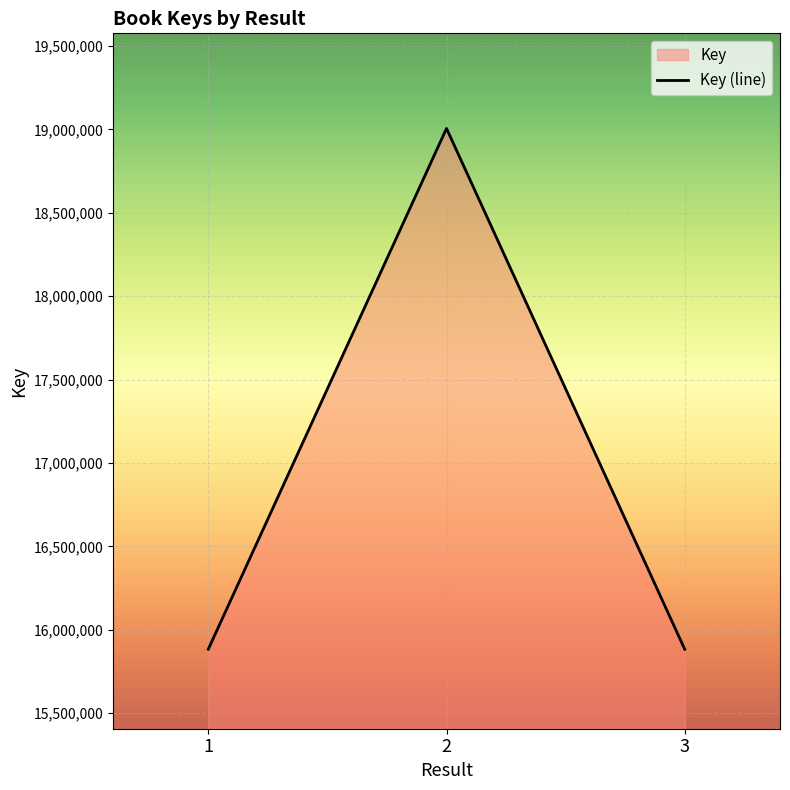

Rank the categories by value from highest to lowest.

2, 1, 3